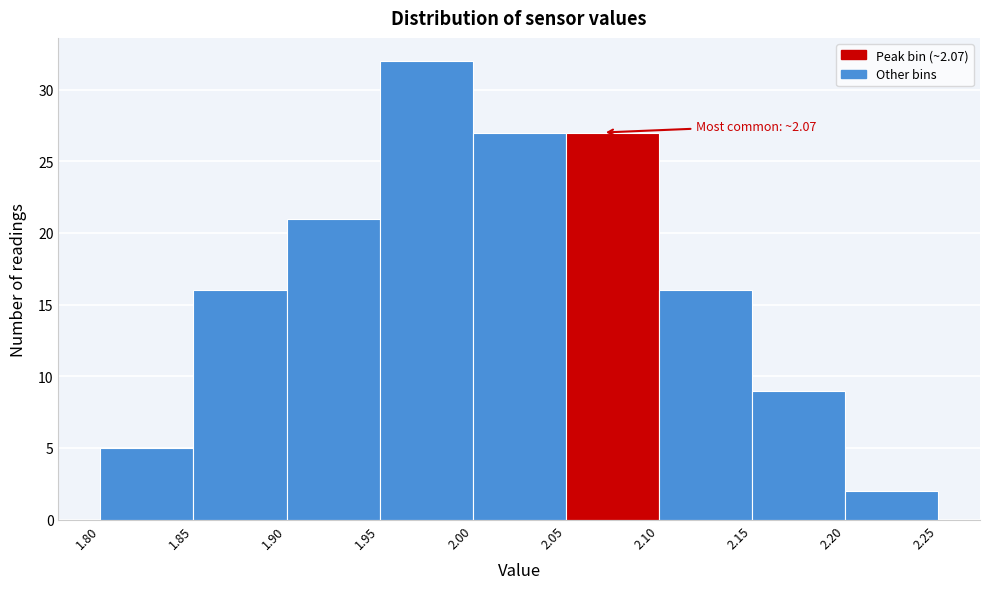

Which range on the x-axis has the tallest bar?

1.95 to 2.00